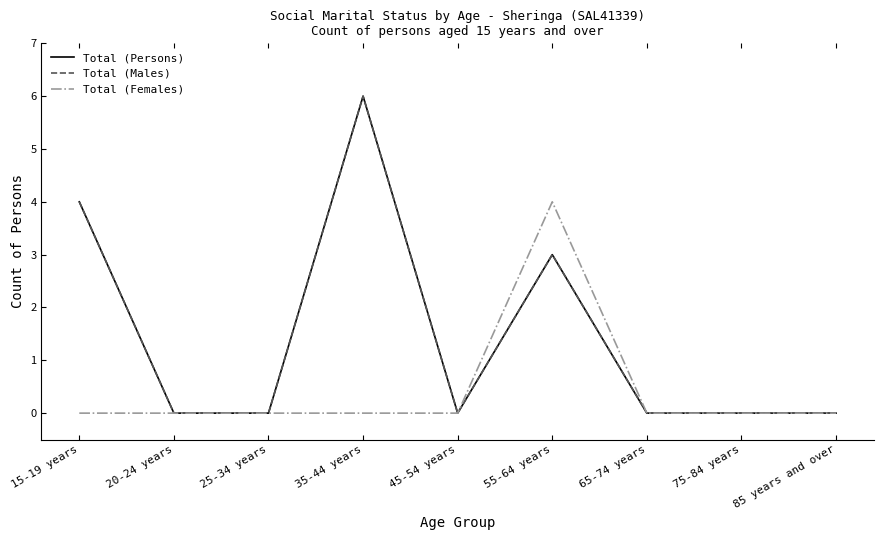

What is the average value of the Total (Persons) series?

1